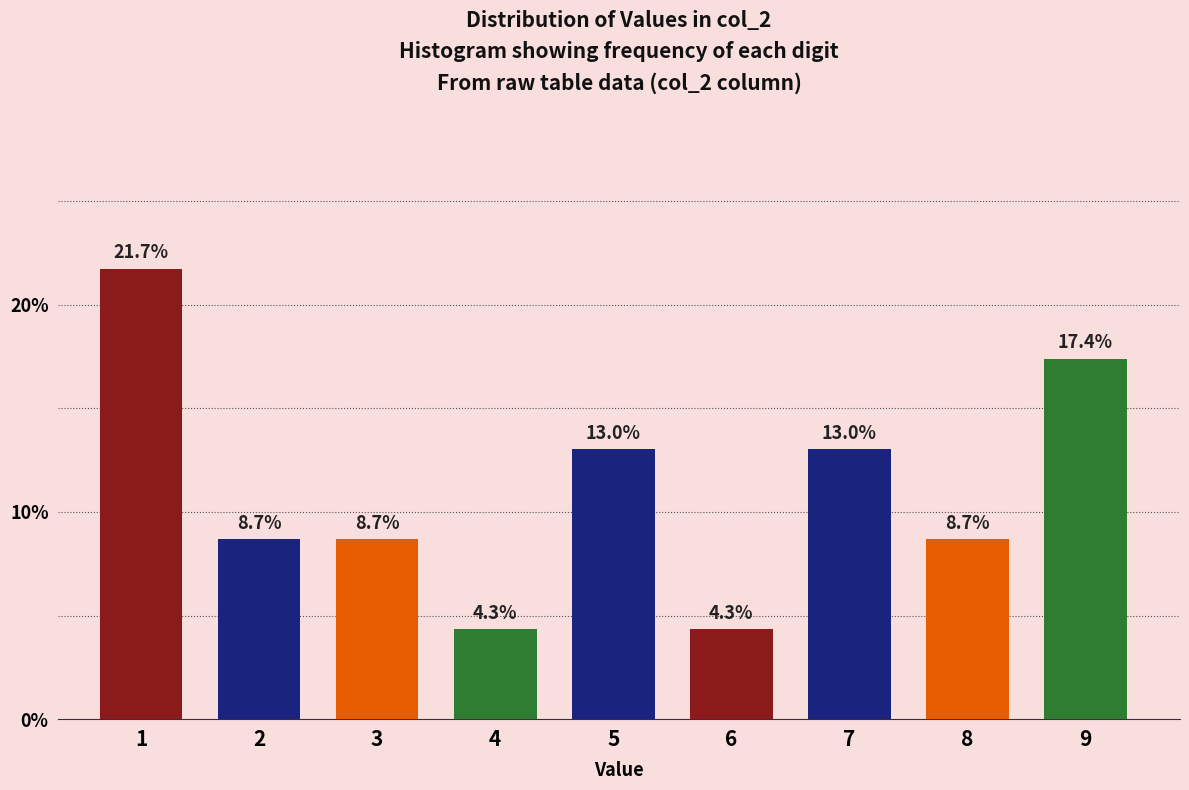

Reading left to right, list all the values displayed in this chart.

21.7	8.7	8.7	4.3	13.0	4.3	13.0	8.7	17.4